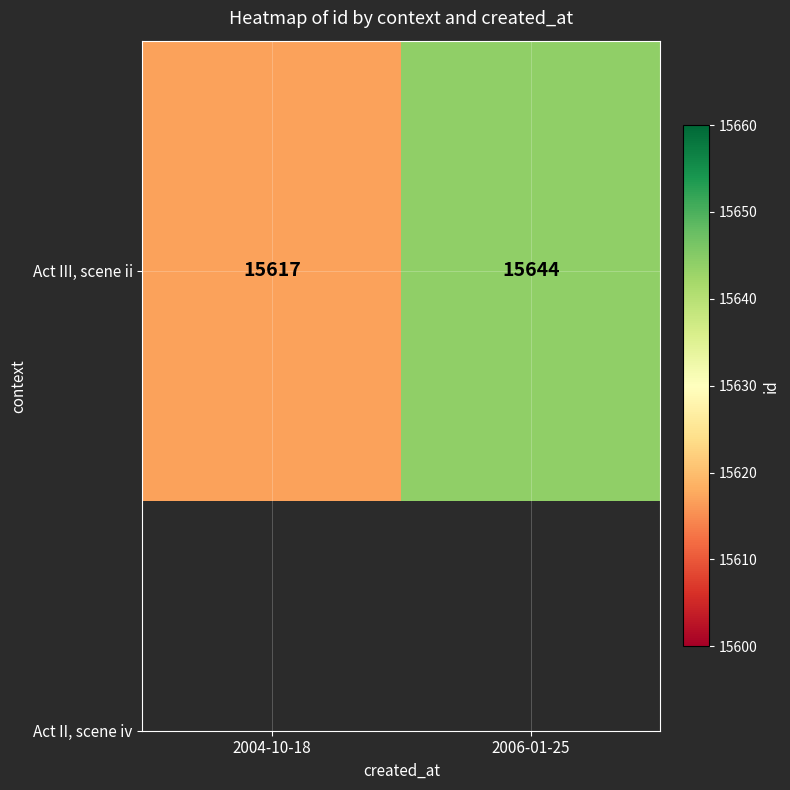

The chart shows a value of 15617 at 2004-10-18. True or false?

True